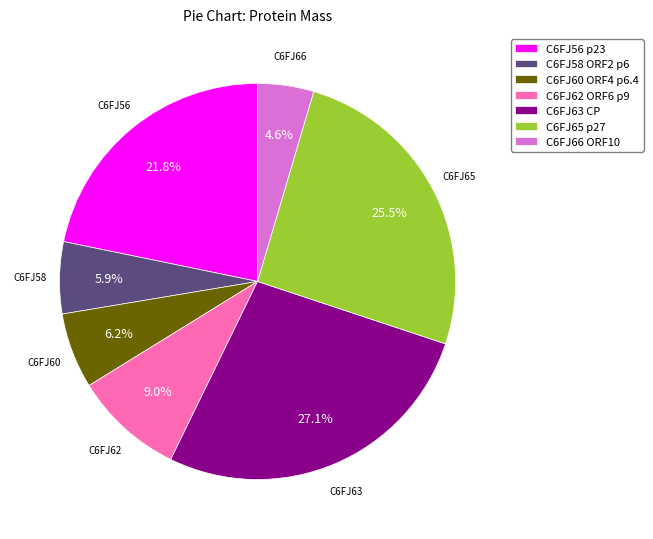

Which category has the smallest portion of the pie?

C6FJ66 ORF10